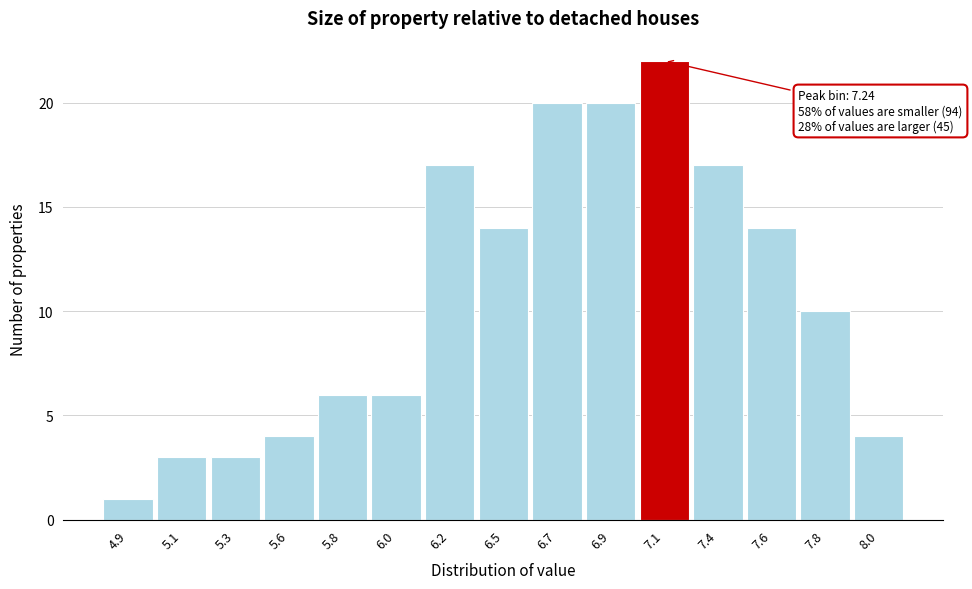

Reading right to left, what are all the values shown in this chart?

4	10	14	17	22	20	20	14	17	6	6	4	3	3	1